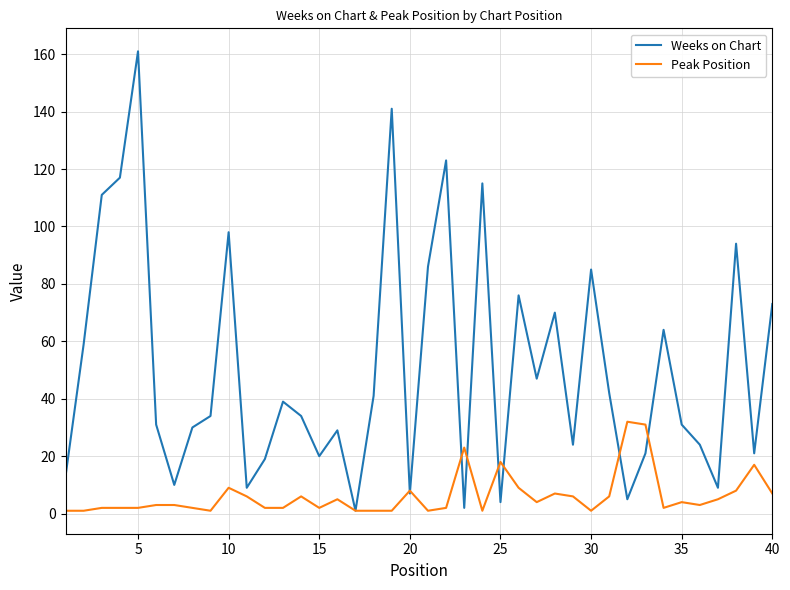

Which series has the largest total across all categories?

Weeks on Chart